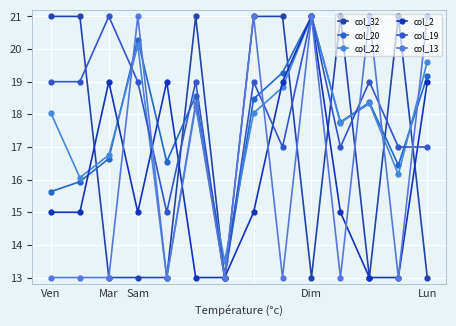

How many lines are shown in the chart?

6